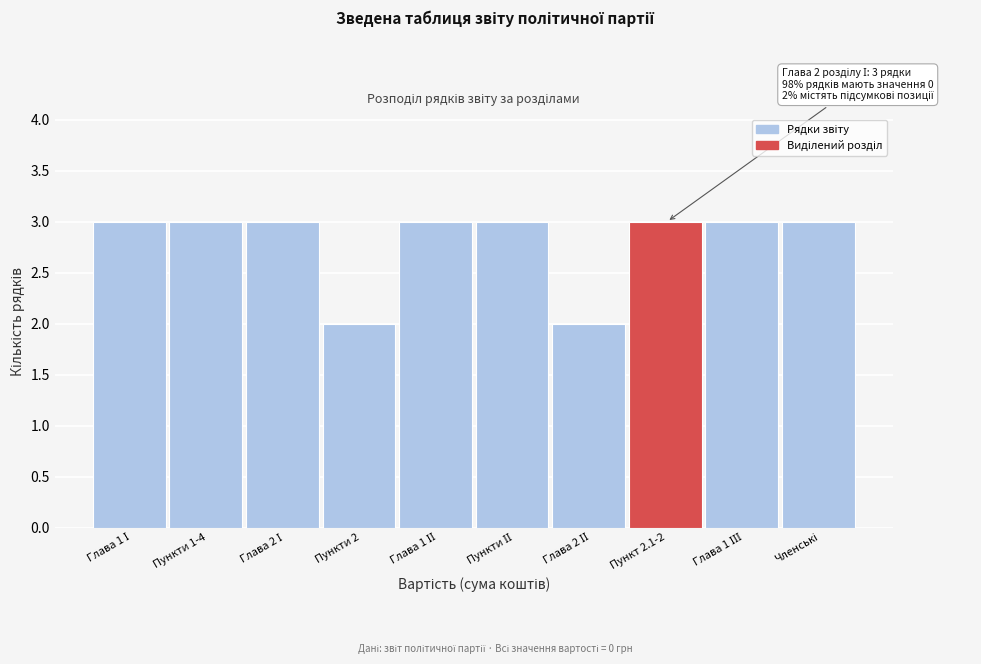

Reading left to right, what are all the values shown in this chart?

3	3	3	2	3	3	2	3	3	3